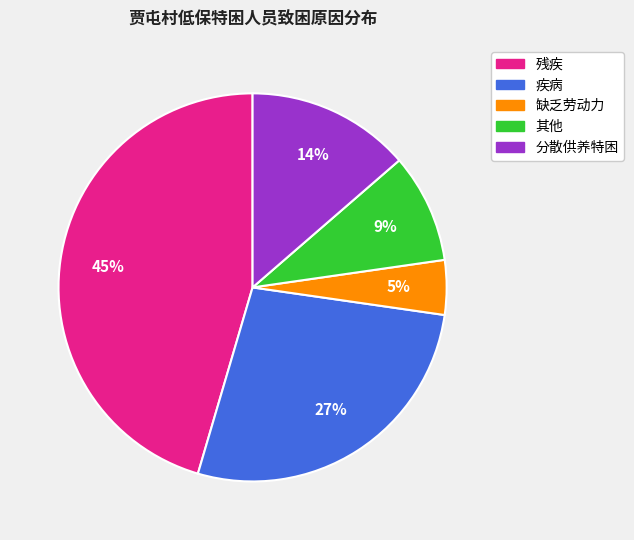

Which has a higher value, 其他 or 分散供养特困?

分散供养特困